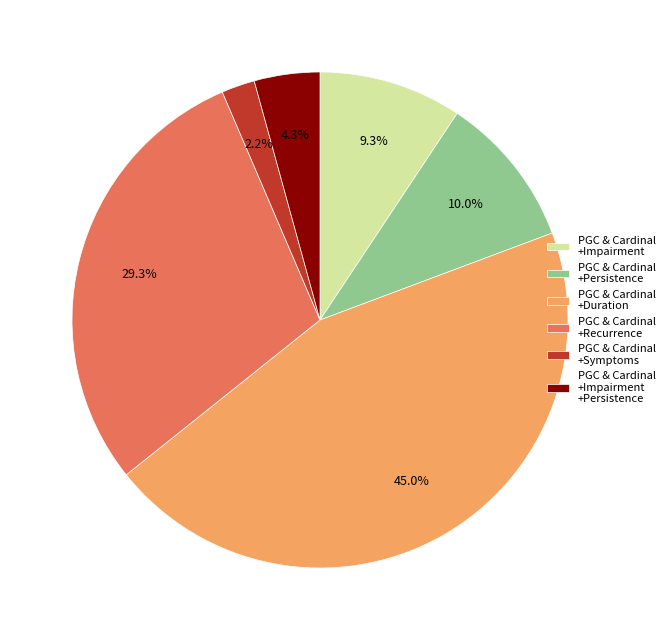

How much of the chart is everything except PGC & Cardinal +Impairment +Persistence?

95.7%